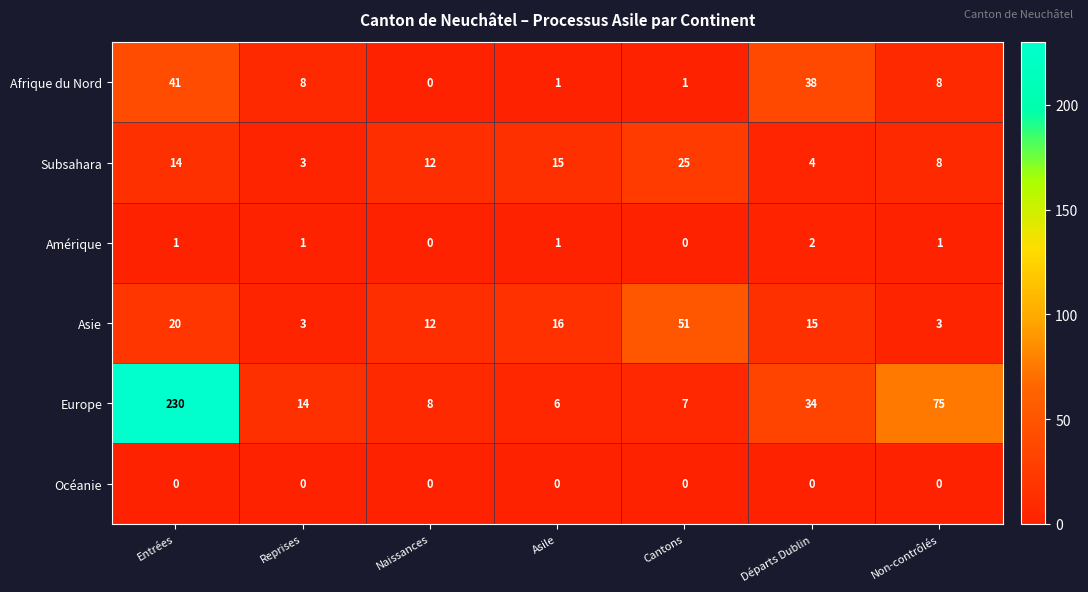

Is it true that Afrique du Nord equals 12 at Reprises?

False